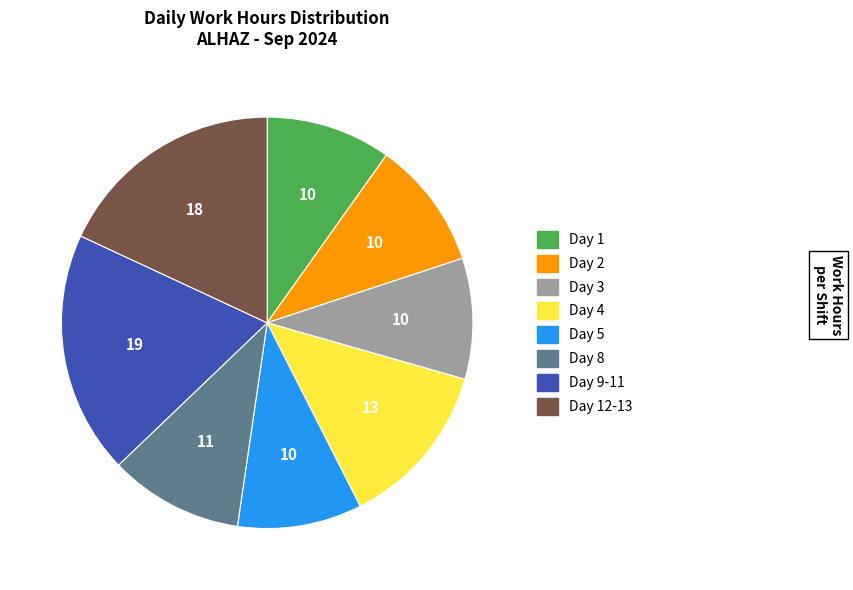

Does any single category account for the majority?

No